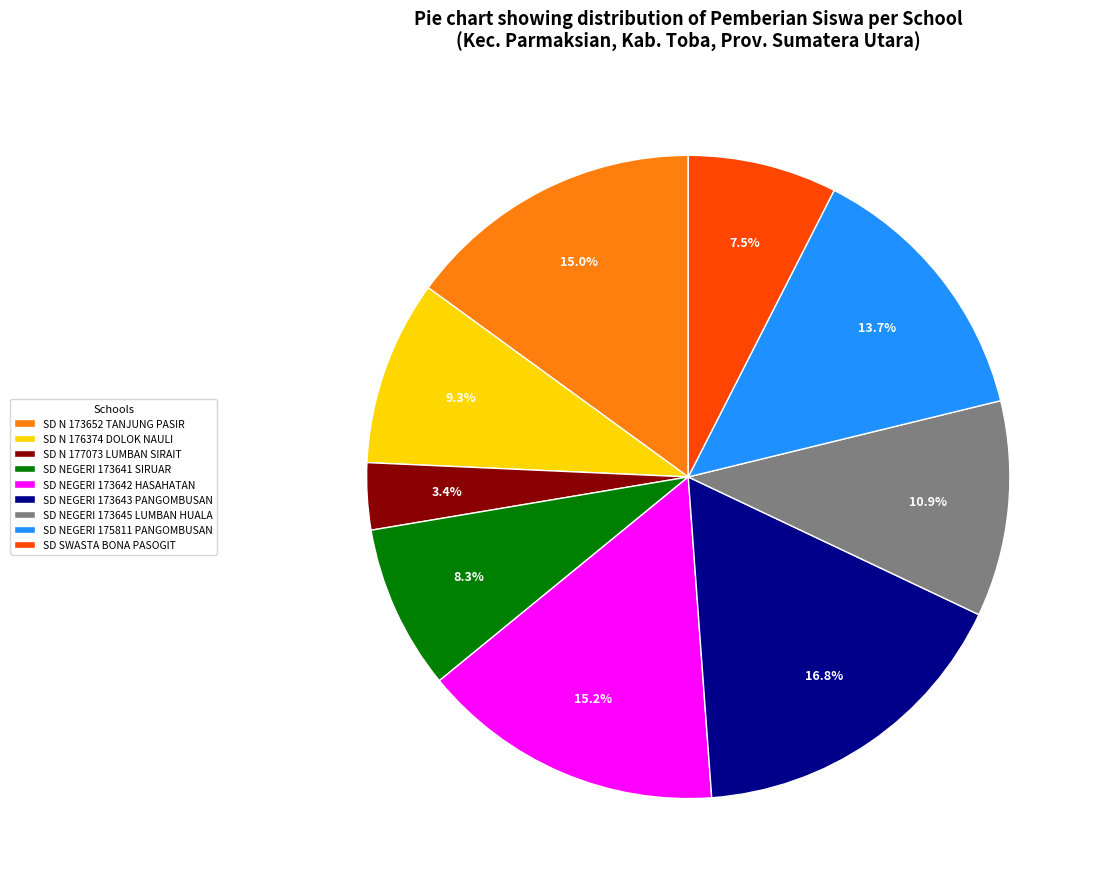

To the nearest percent, what percentage of the pie is SD N 173652 TANJUNG PASIR?

15%